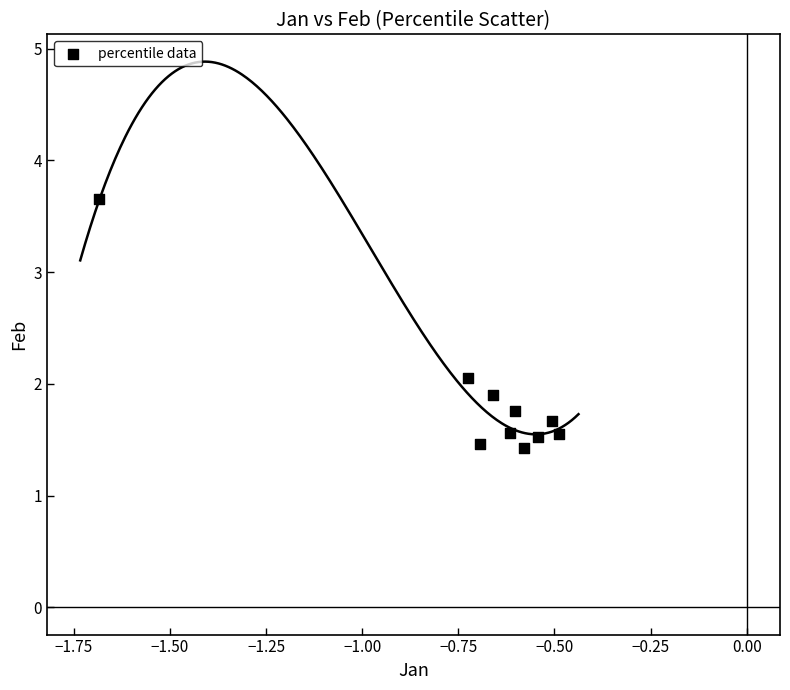

What is the range of X values (max minus min)?

1.2